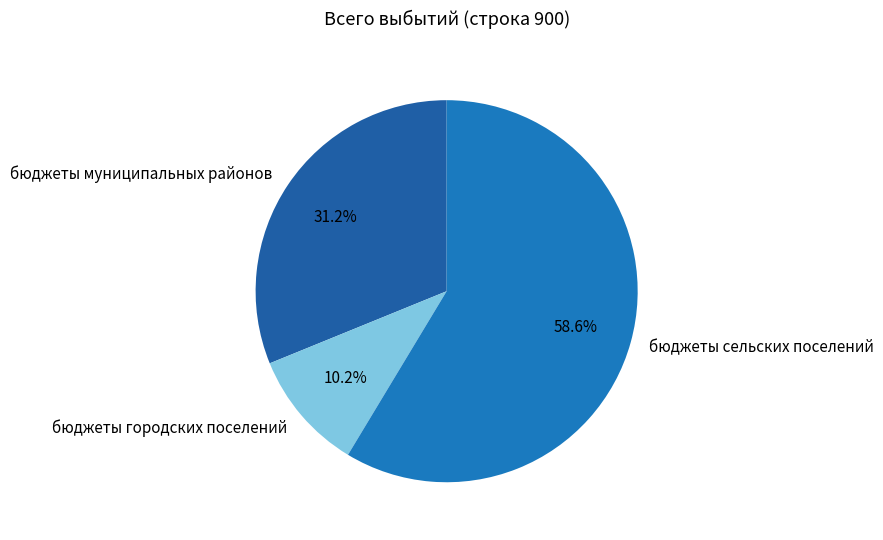

Combined, what portion of the pie is бюджеты городских поселений and бюджеты муниципальных районов?

41.4%